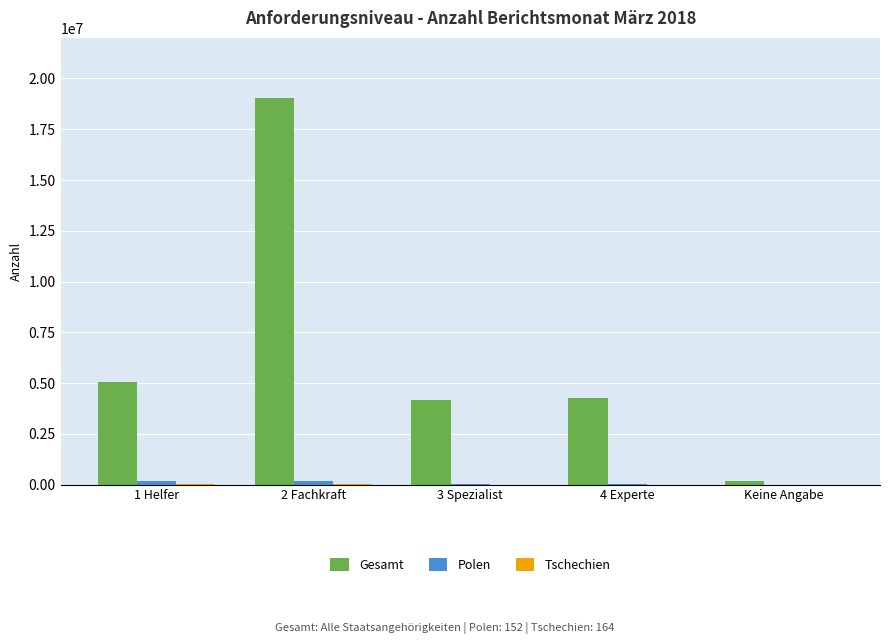

Which series has the largest total across all categories?

Gesamt